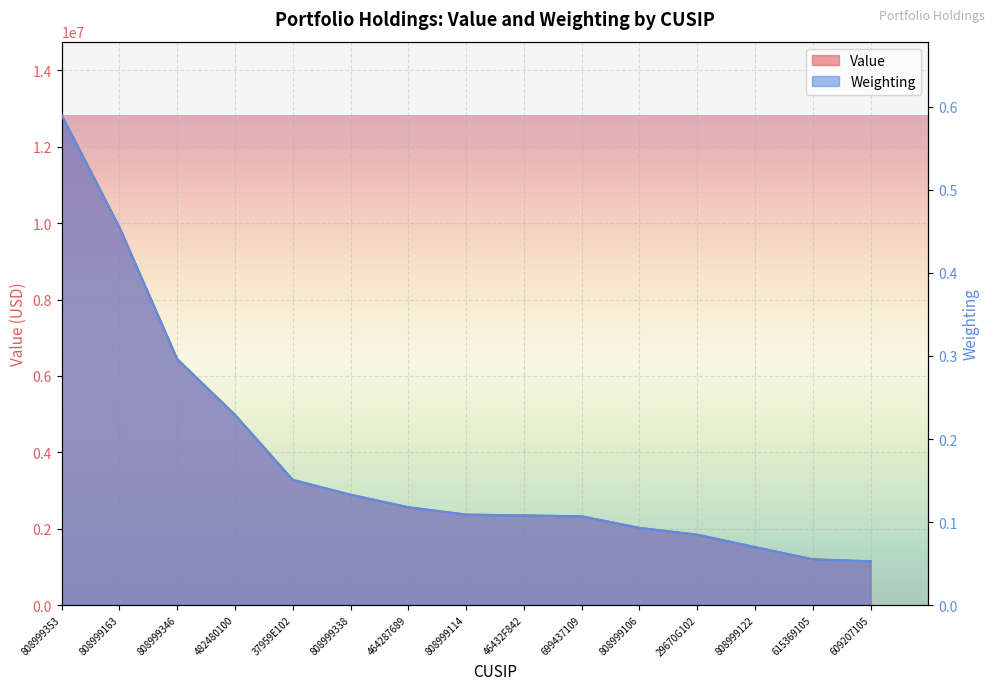

What is the spread (max minus min) of values at 808999122?

1513999.9